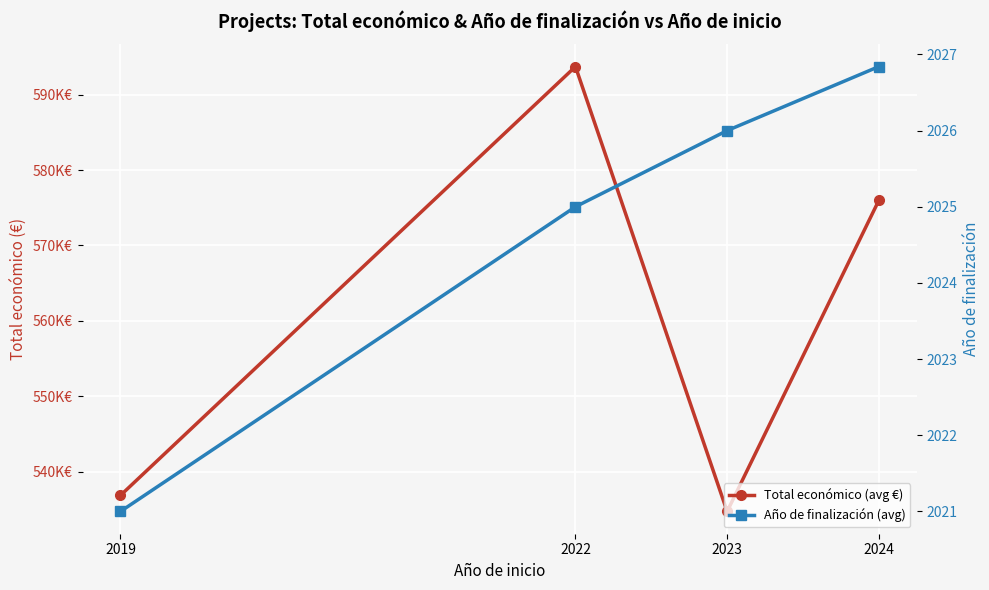

Rank the categories by Año de finalización (avg) value from lowest to highest.

2019, 2022, 2023, 2024